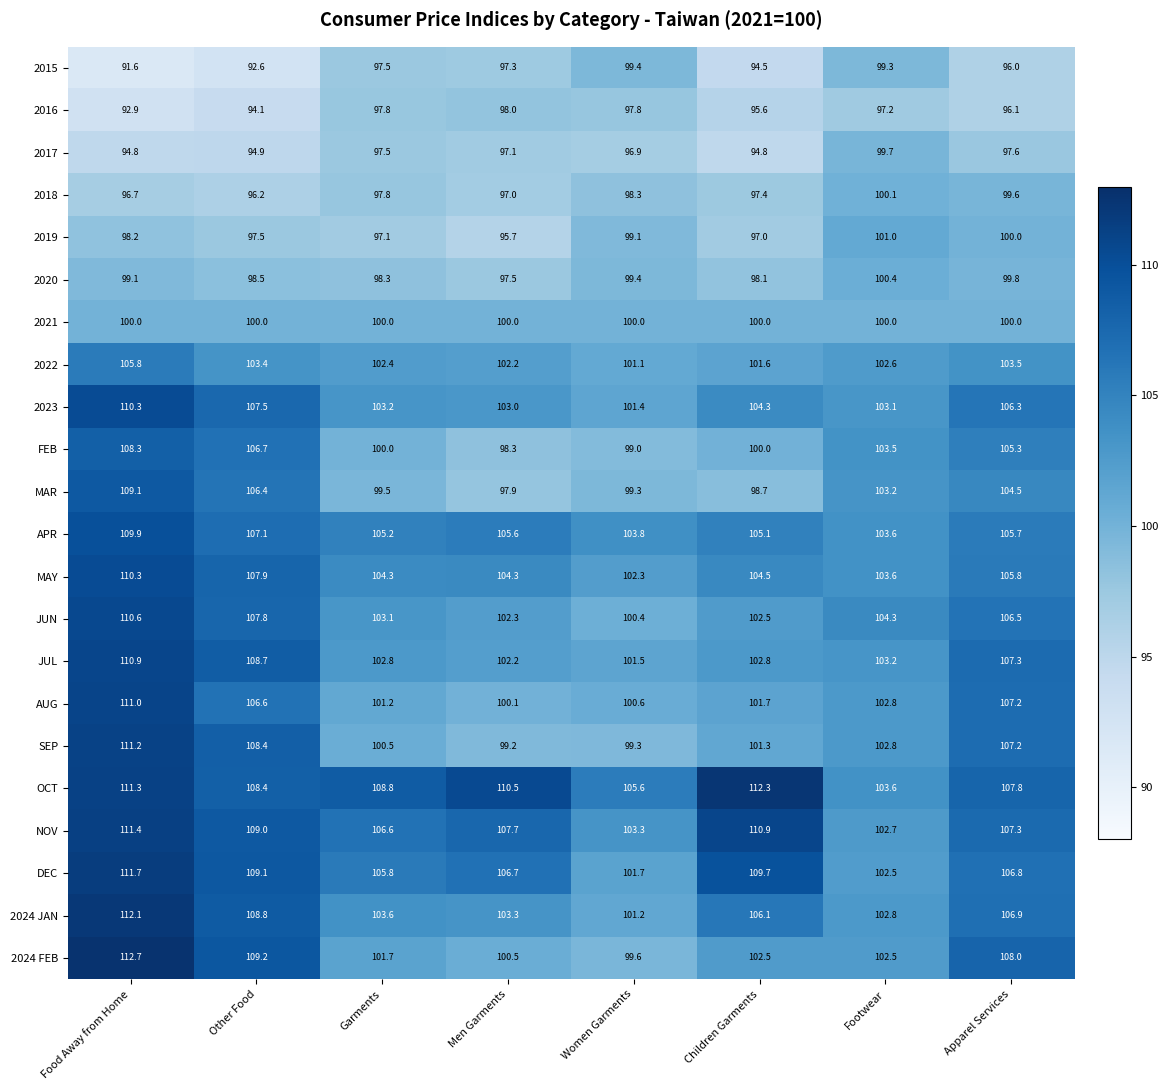

At how many categories does at least one series exceed 96?

8